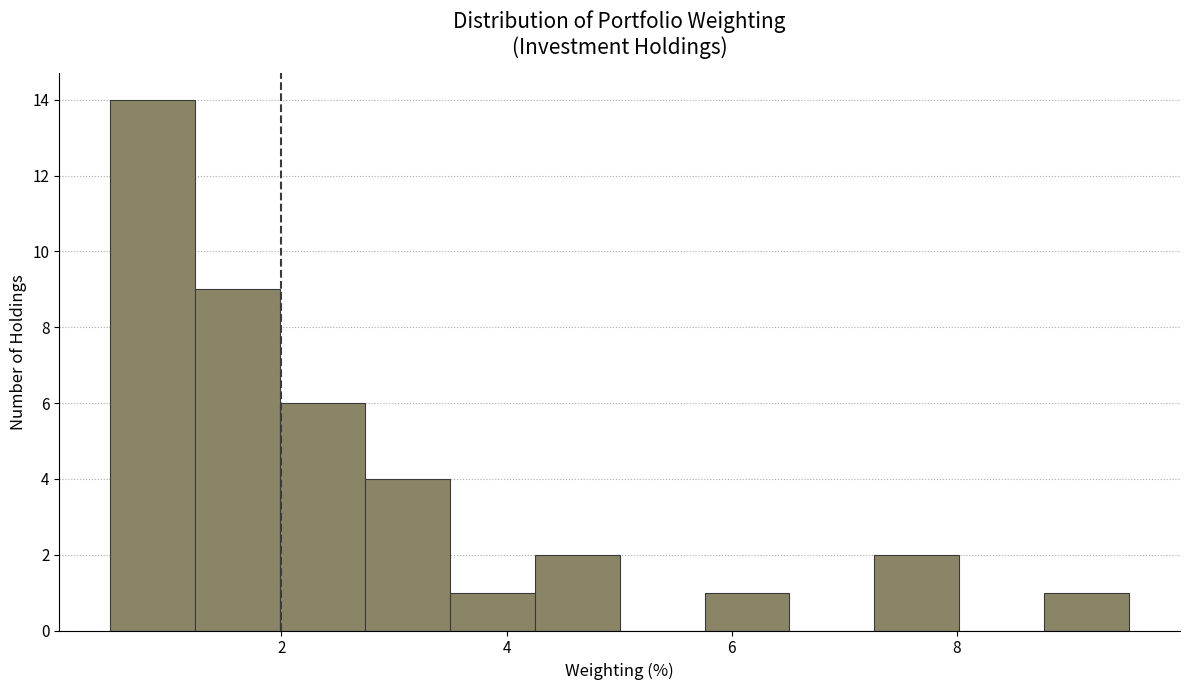

Around what value on the x-axis is the tallest bar? Give the approximate position of its centre, as read against the axis.

0.8